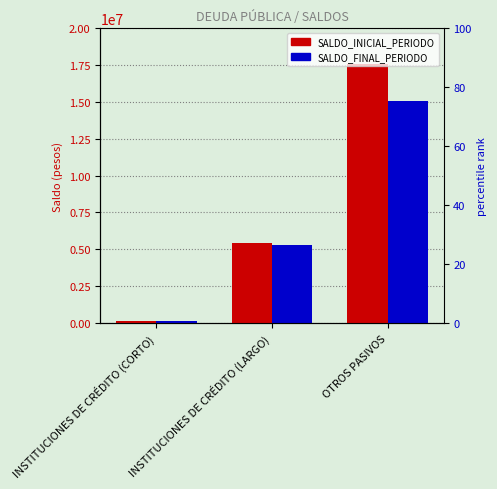

Between INSTITUCIONES DE CRÉDITO (CORTO) and OTROS PASIVOS, which series saw the biggest shift?

SALDO_INICIAL_PERIODO